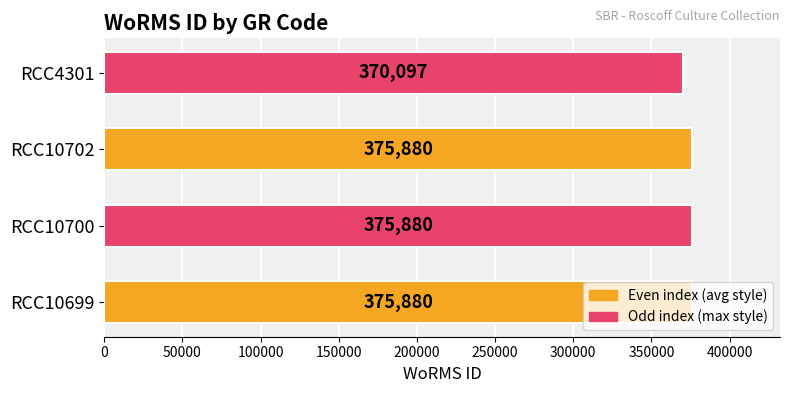

What is the ratio of the value at RCC10702 to the value at RCC10700?

1.0